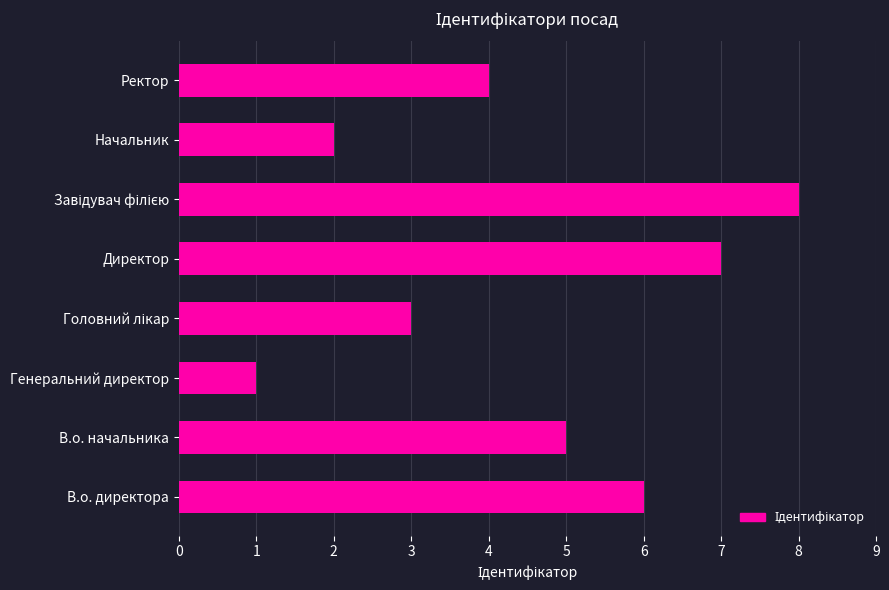

What is the change in value from В.о. директора to Директор?

+1